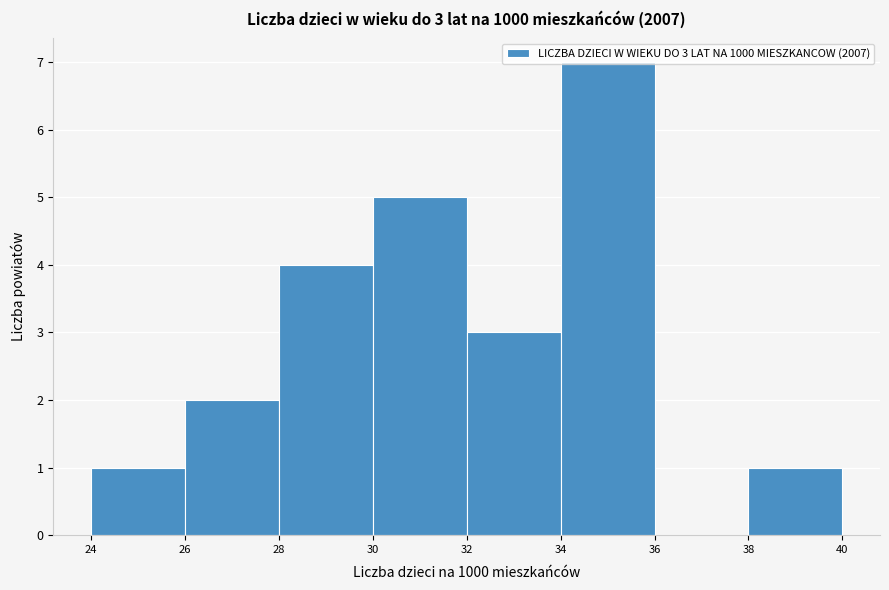

Over which range of the x-axis is the bar tallest?

34 to 36